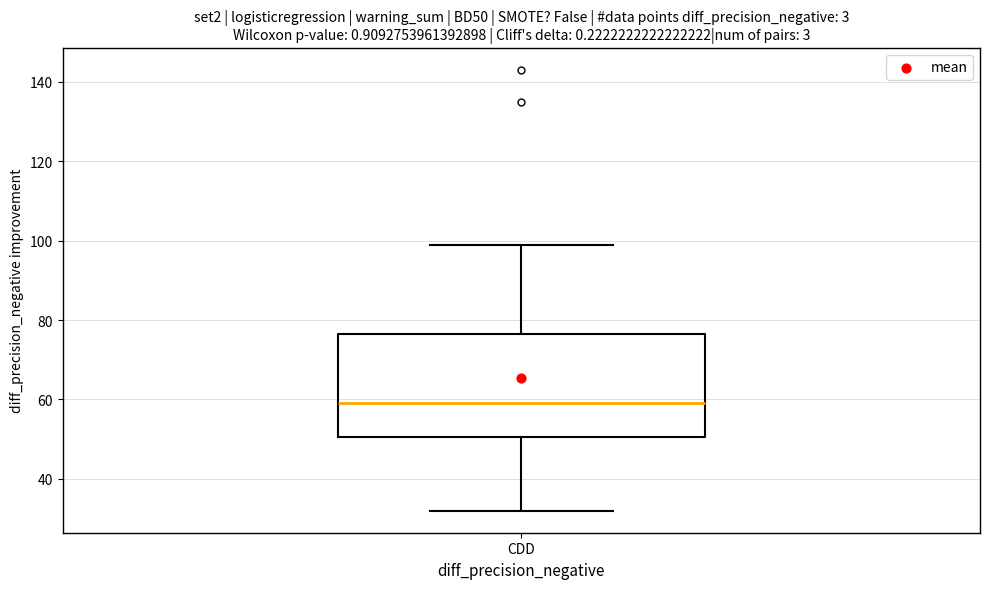

Where does the upper whisker of the box for CDD end on the y-axis? The values are not printed on the chart, so give them approximately, as read against the axis.

100